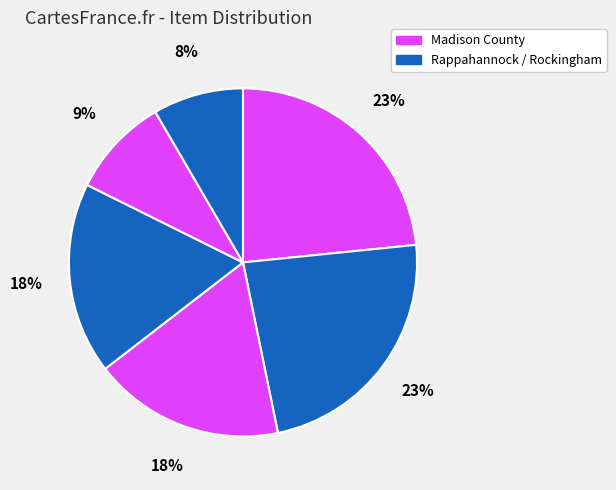

How many segments does this pie chart have?

6